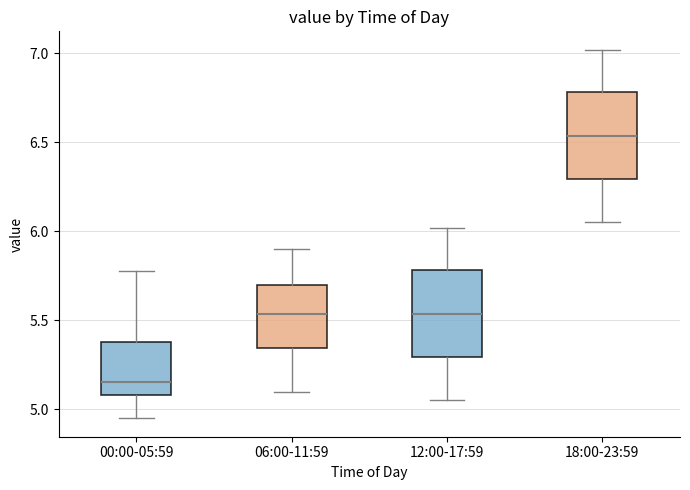

Which box has the highest median line?

18:00-23:59